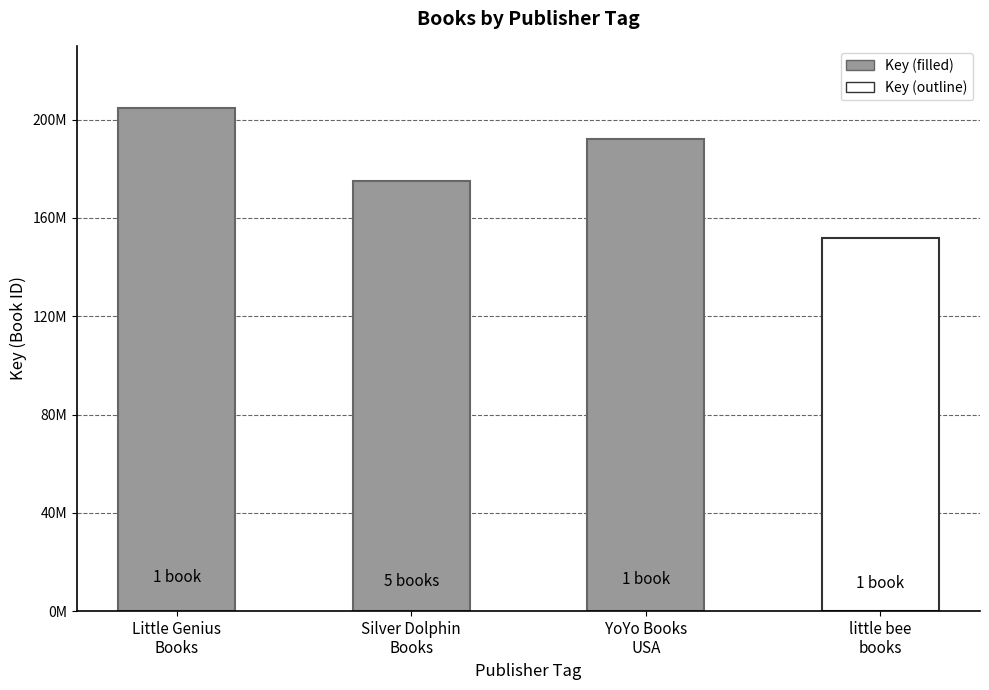

What is the change in value from Little Genius
Books to YoYo Books
USA?

-12754181